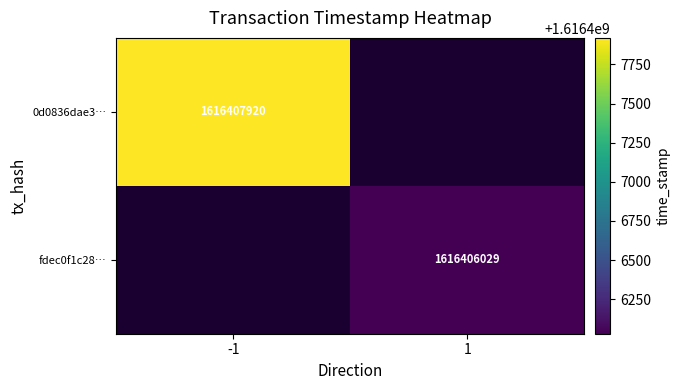

The value of 0d0836dae3… at -1 is 2529552482. True or false?

False